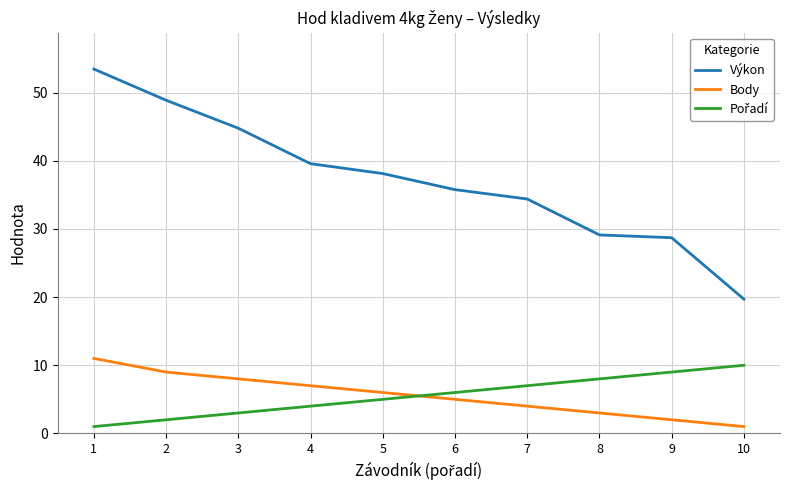

The Body series shows 5.0 at 6. True or false?

True